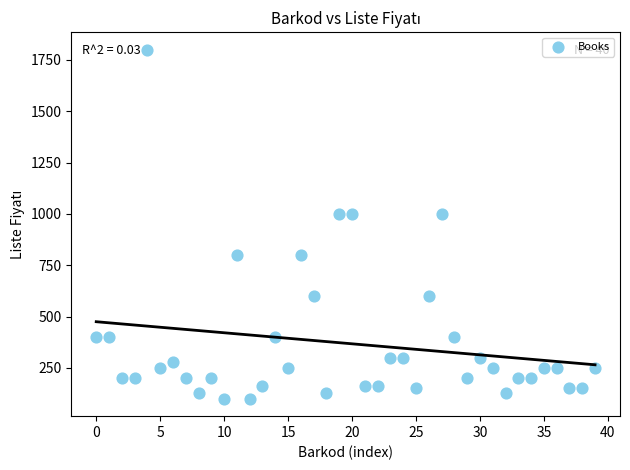

What is the range of Y values (max minus min)?

1700